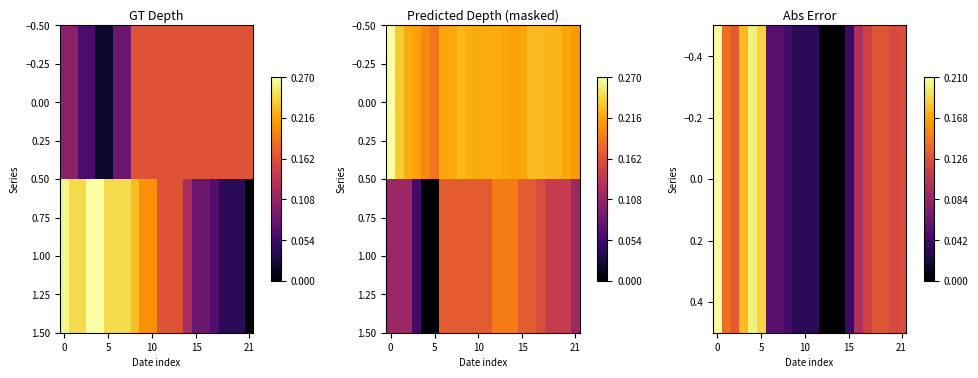

Which category has the lowest value across all series?

12